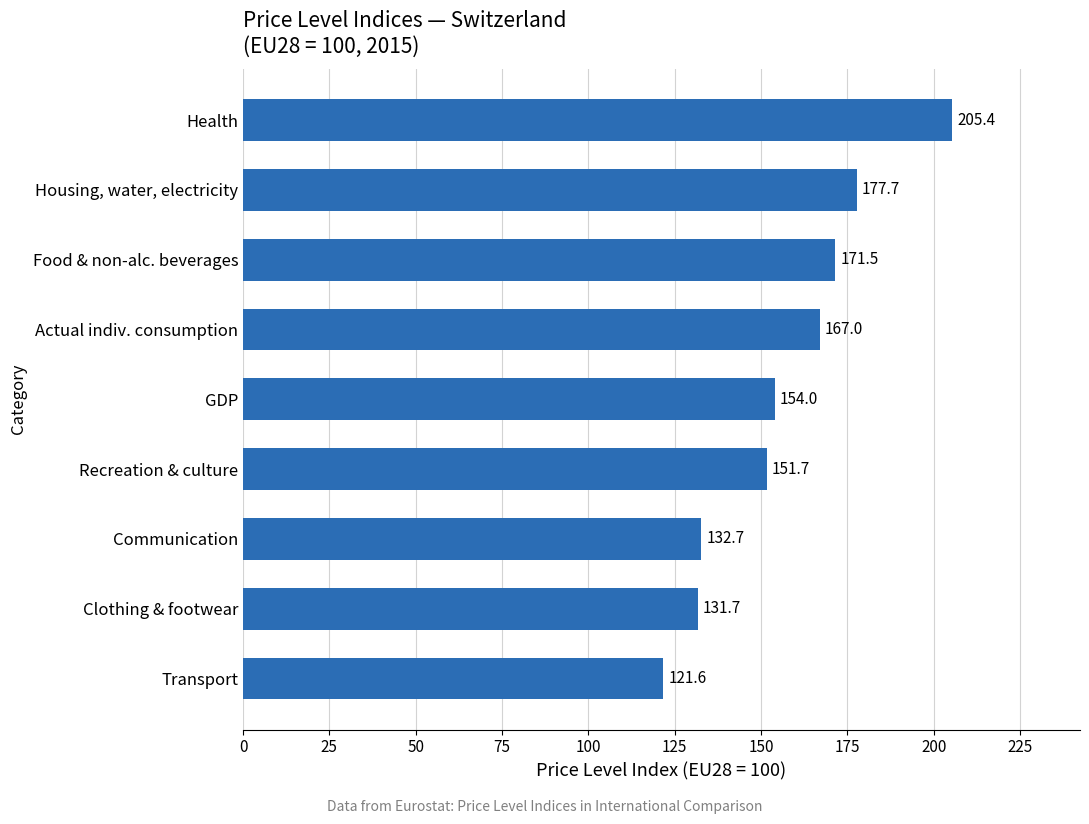

Which has a higher value, Actual indiv. consumption or Clothing & footwear?

Actual indiv. consumption